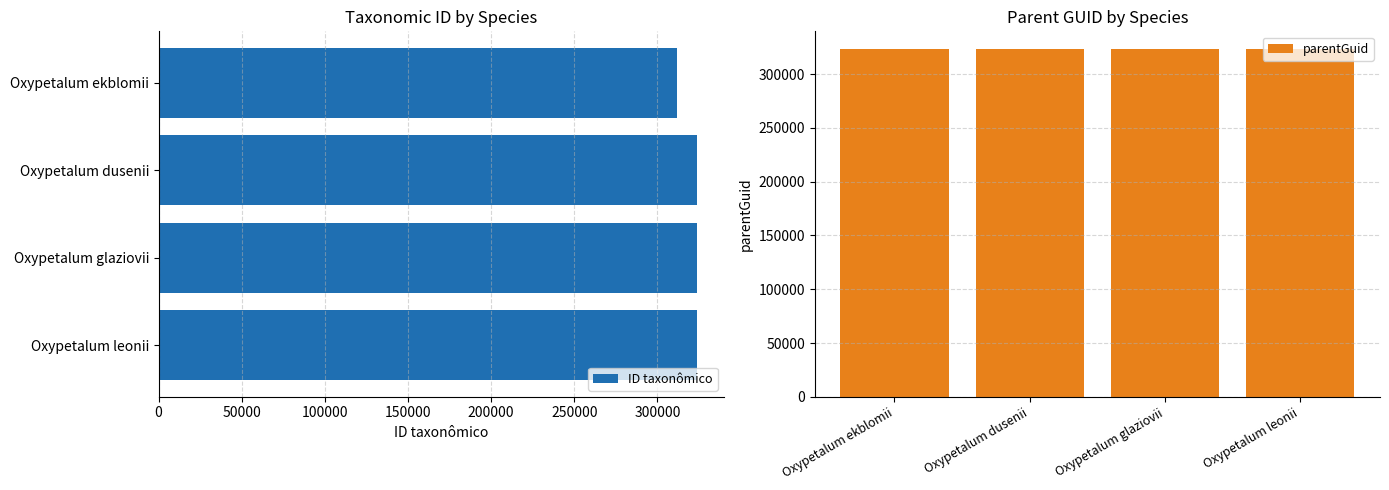

What is the sum of all ID taxonômico values?

1282847